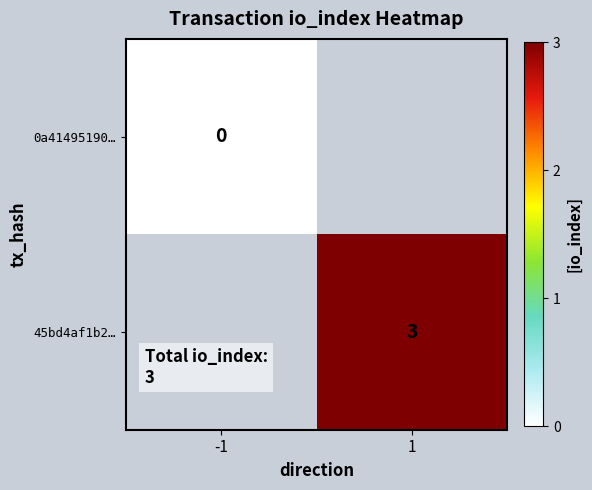

How many categories are shown in the chart?

2